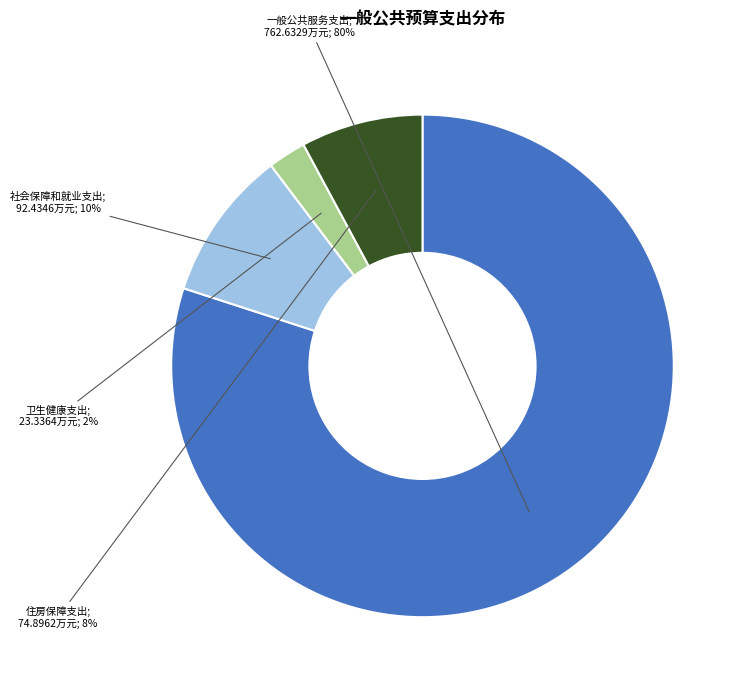

Does any single category account for the majority?

Yes